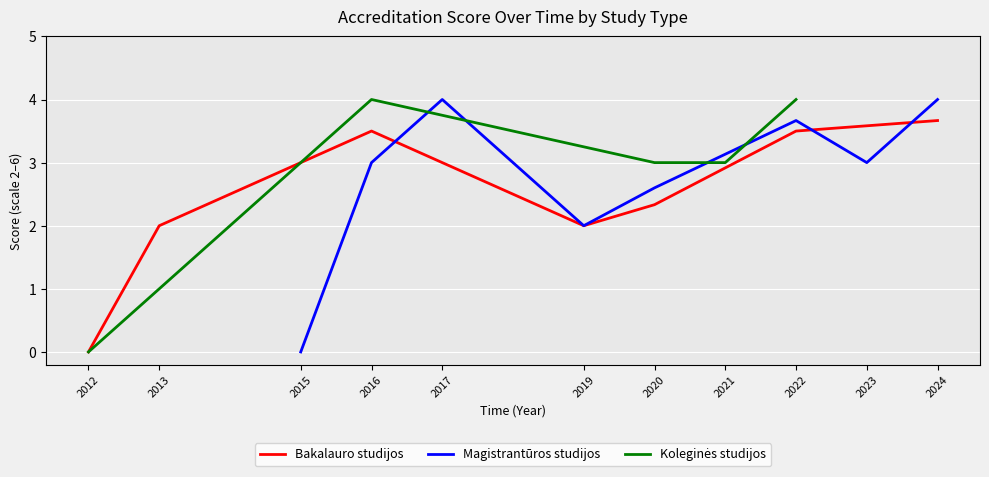

How many lines are shown in the chart?

3